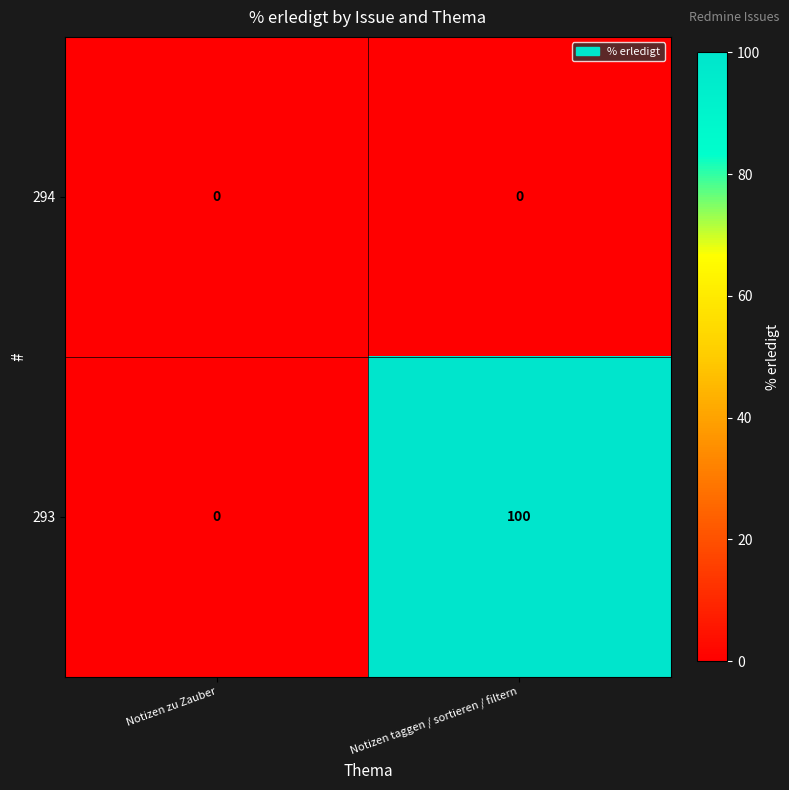

Read the 293 value at Notizen taggen / sortieren / filtern, to the nearest 50.

100